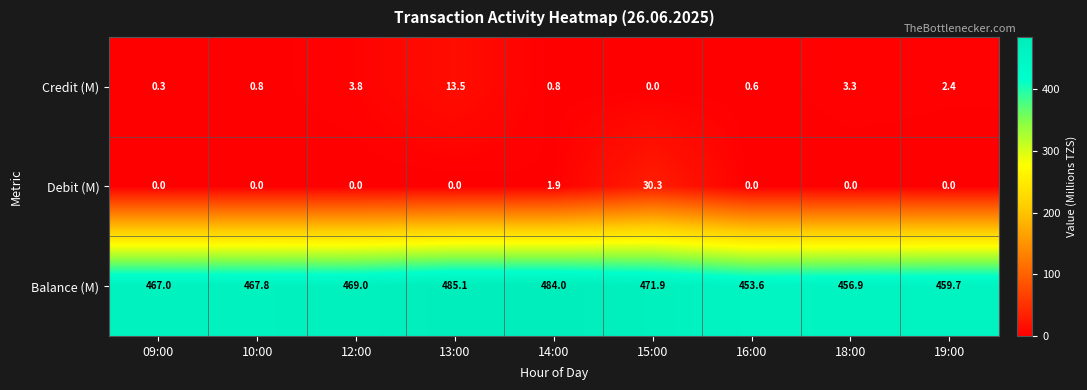

Is it true that Debit (M) equals 30.3 at 15:00?

True